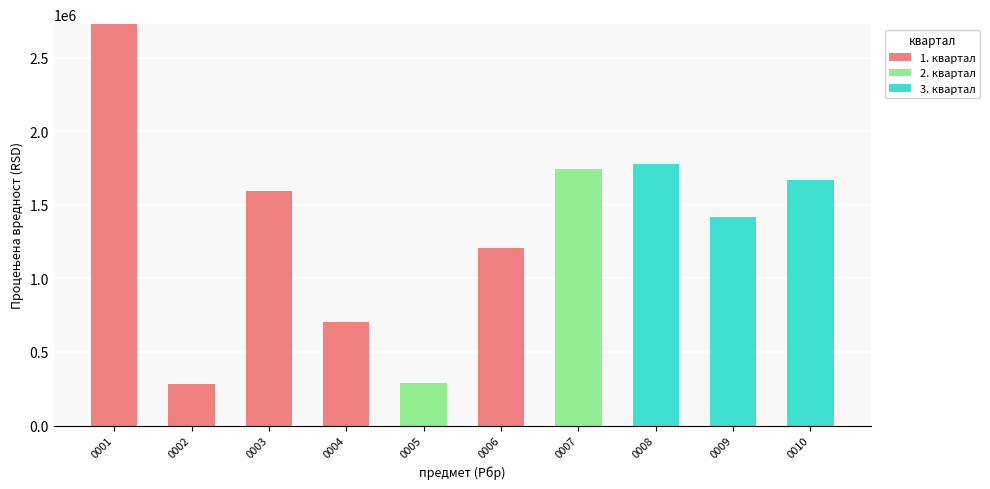

How many series are shown in this chart?

3